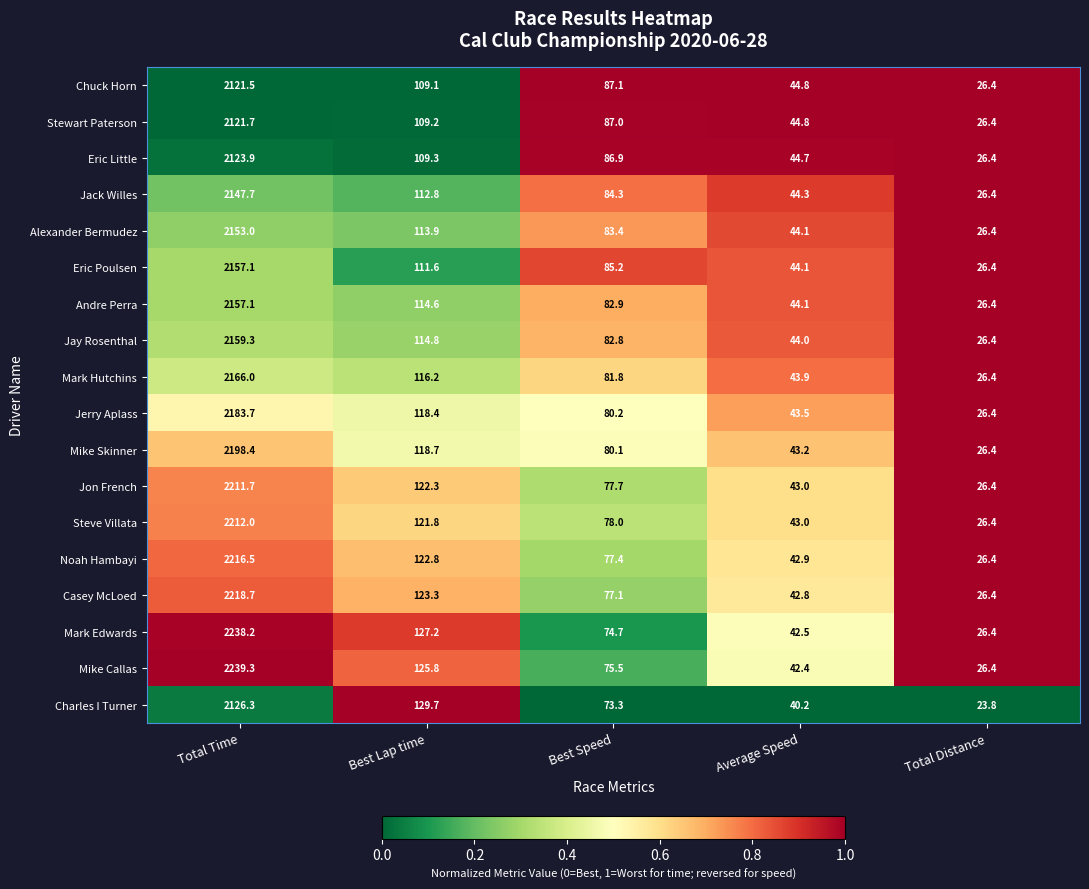

List the labels in order of Mark Edwards value, largest first.

Total Time, Best Lap time, Best Speed, Average Speed, Total Distance